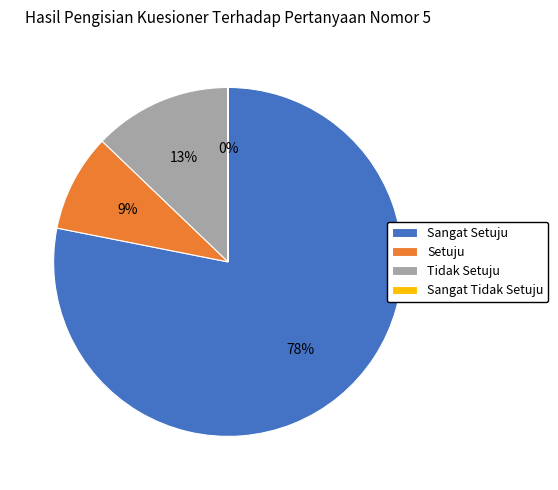

Is there a majority slice in this chart?

Yes